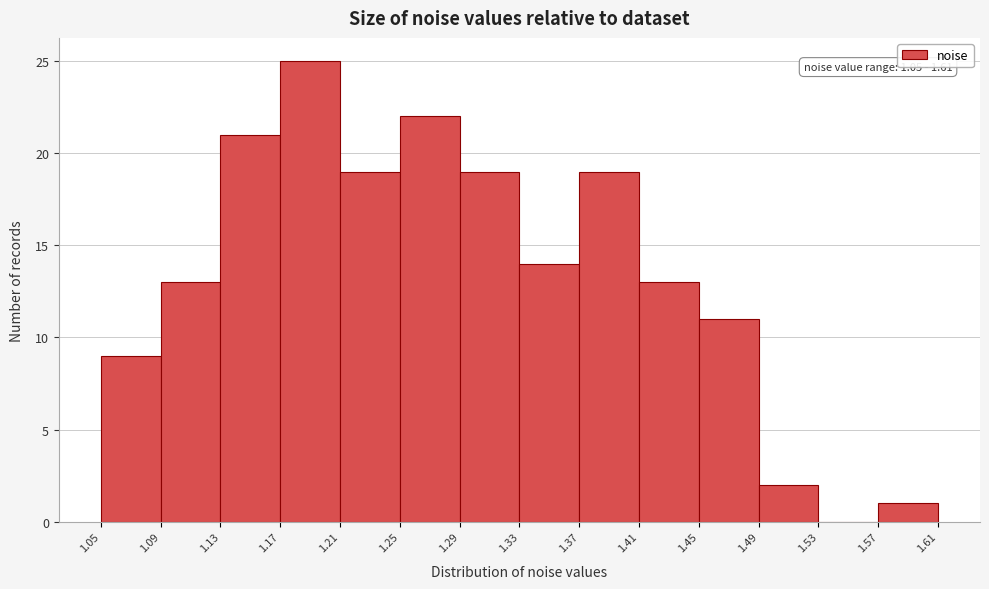

Which range on the x-axis has the tallest bar?

1.17 to 1.21